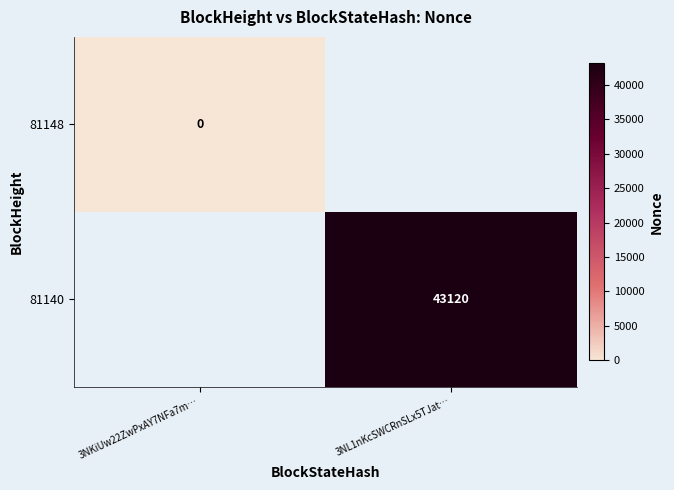

The 81140 series shows 26620 at 3NL1nKcSWCRnSLx5TJat…. True or false?

False